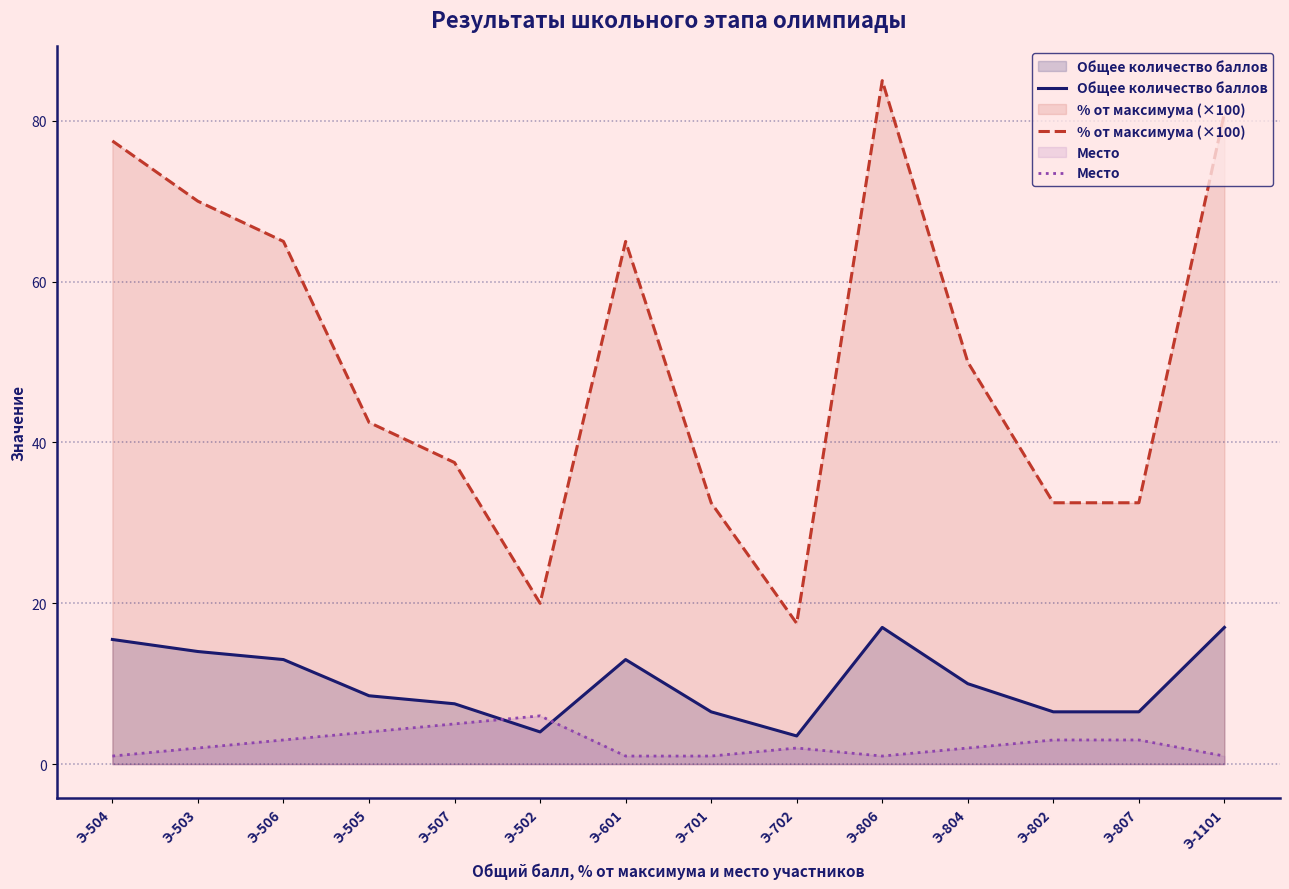

Which series has the largest total across all categories?

% от максимума (×100)